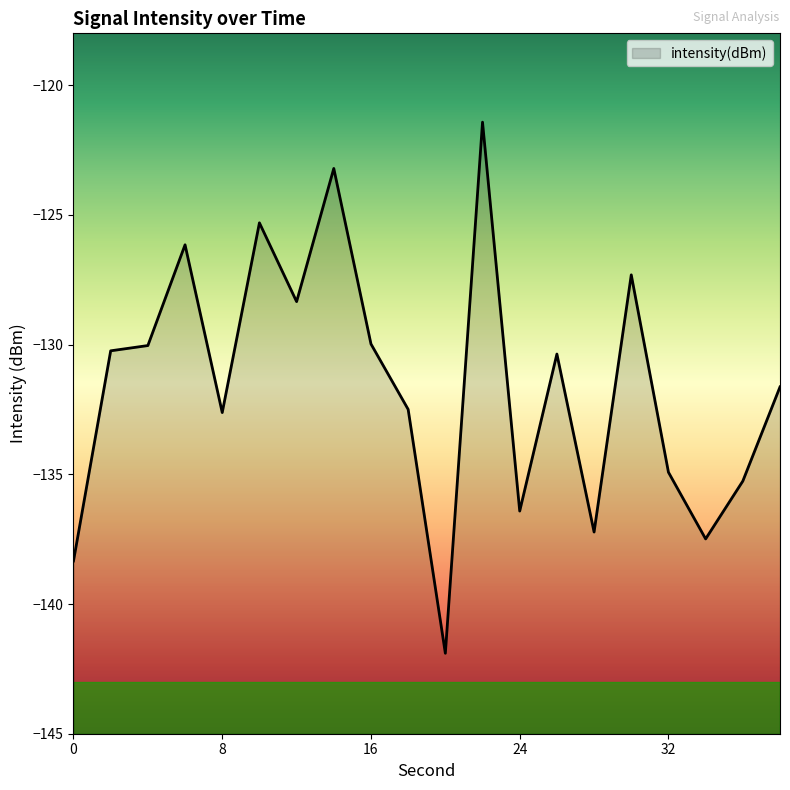

What is the sum of all values?

-2630.7